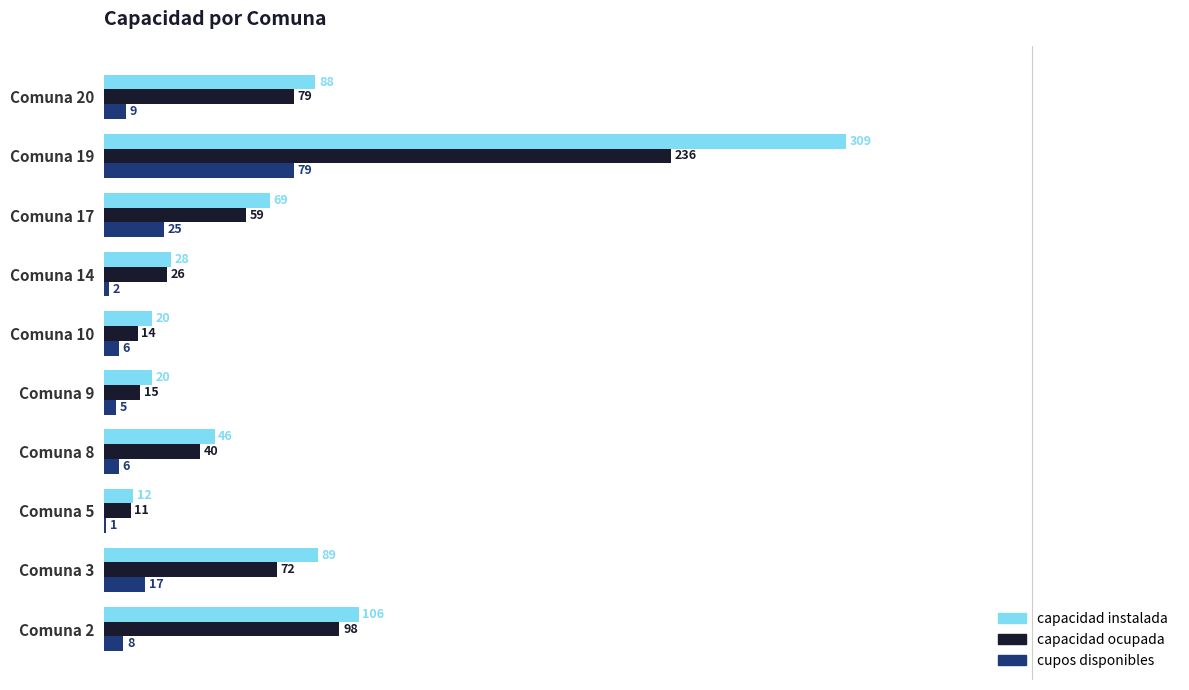

True or false: cupos disponibles has a value of 6 at Comuna 8.

True